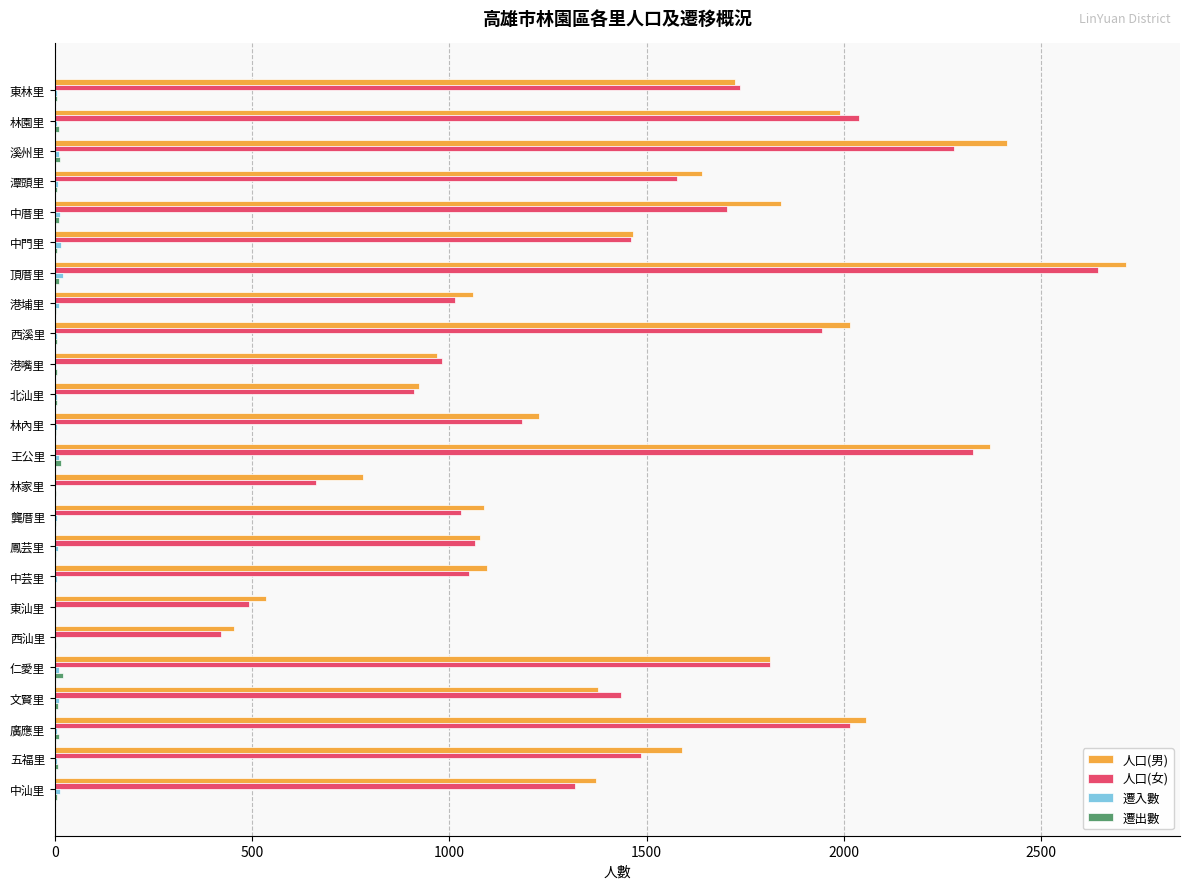

At which category is the sum across all series the highest?

頂厝里